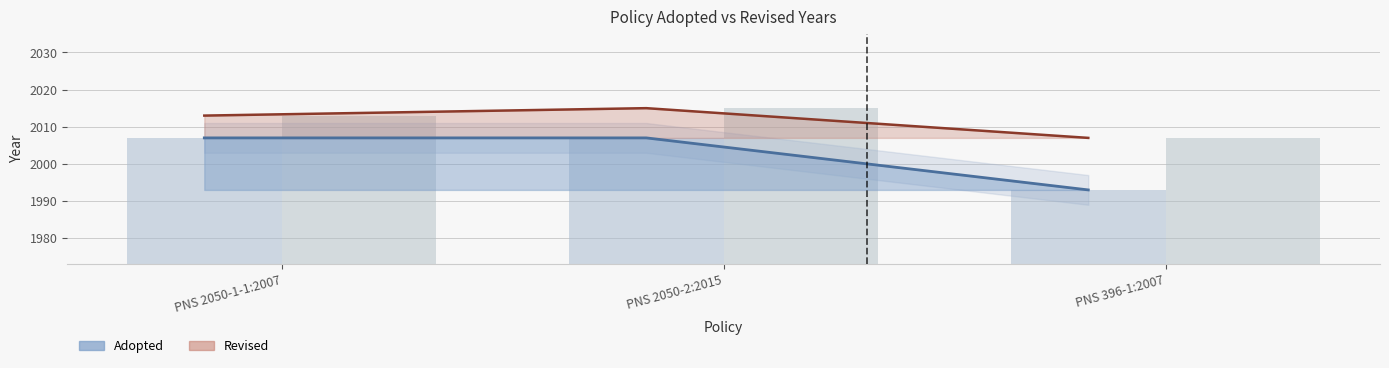

At which label does Adopted reach its peak?

PNS 2050-1-1:2007